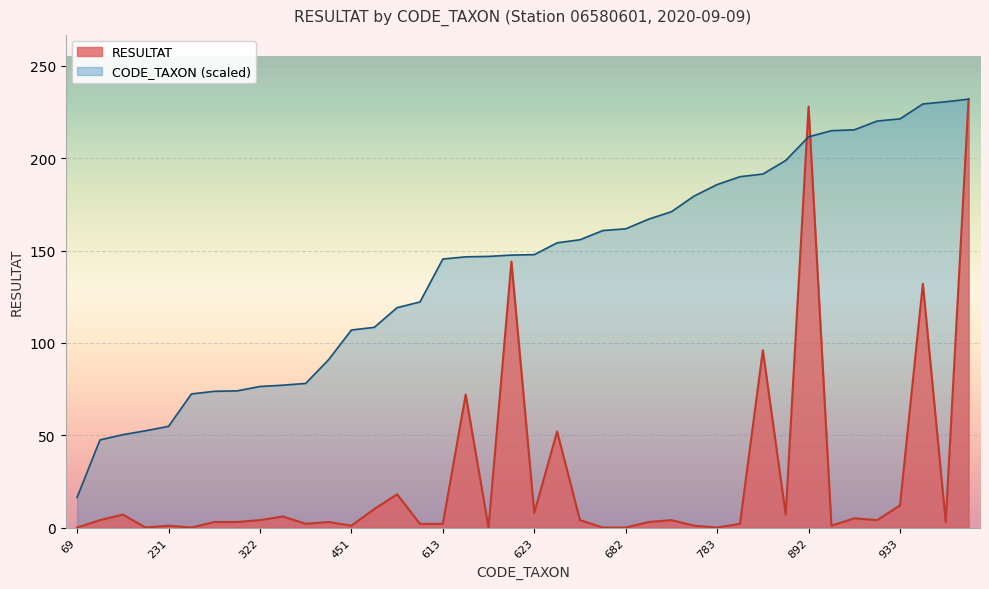

Count the number of data series in this chart.

2